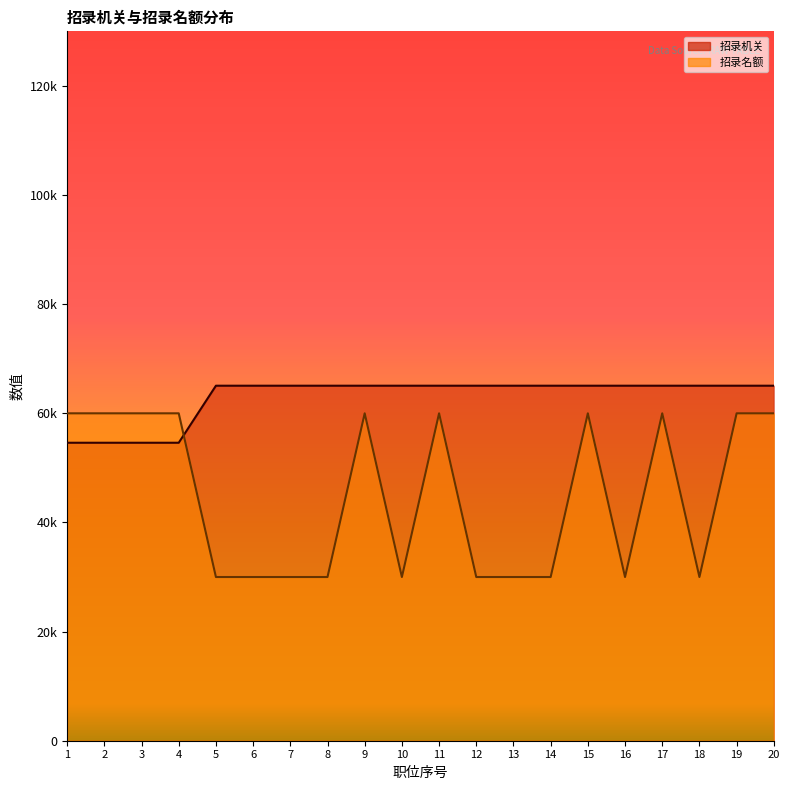

True or false: 招录机关 has a value of 54605.5 at 2.

True